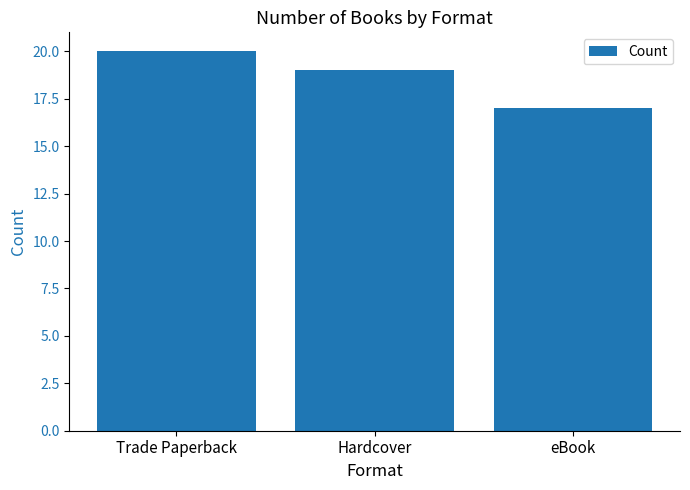

At which label does the data first exceed 19?

Trade Paperback